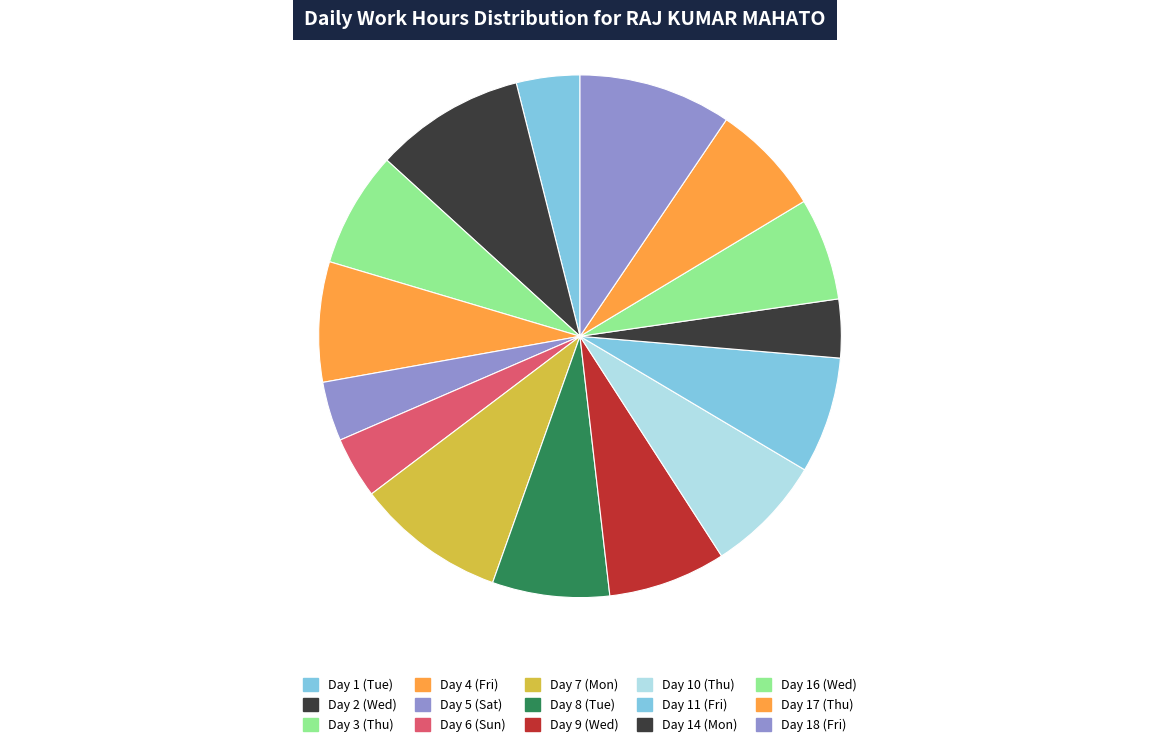

Count the number of slices in the pie.

15